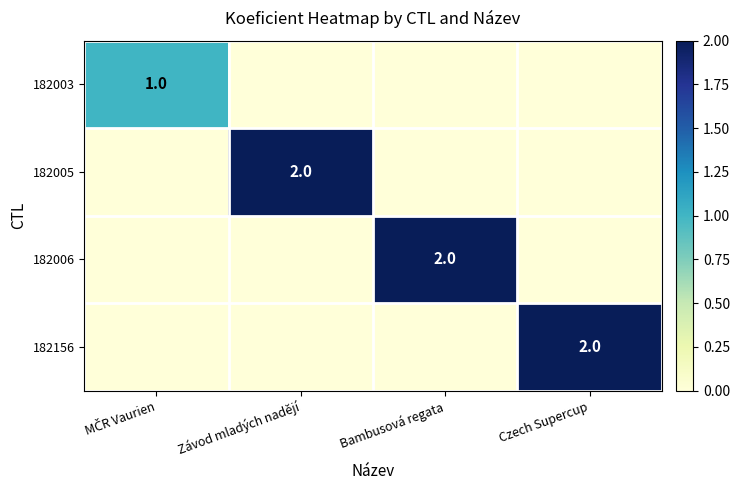

True or false: 182005 has a value of 2 at Závod mladých nadějí.

True